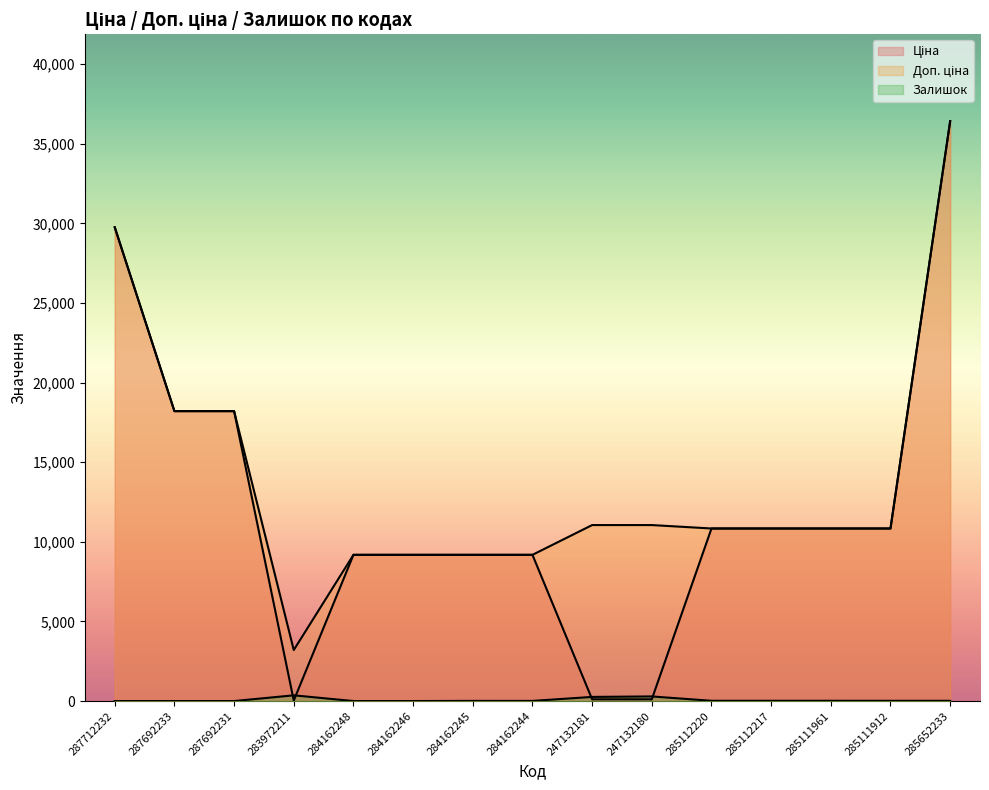

In Залишок, how many points are lower than both neighbors (excluding endpoints)?

1